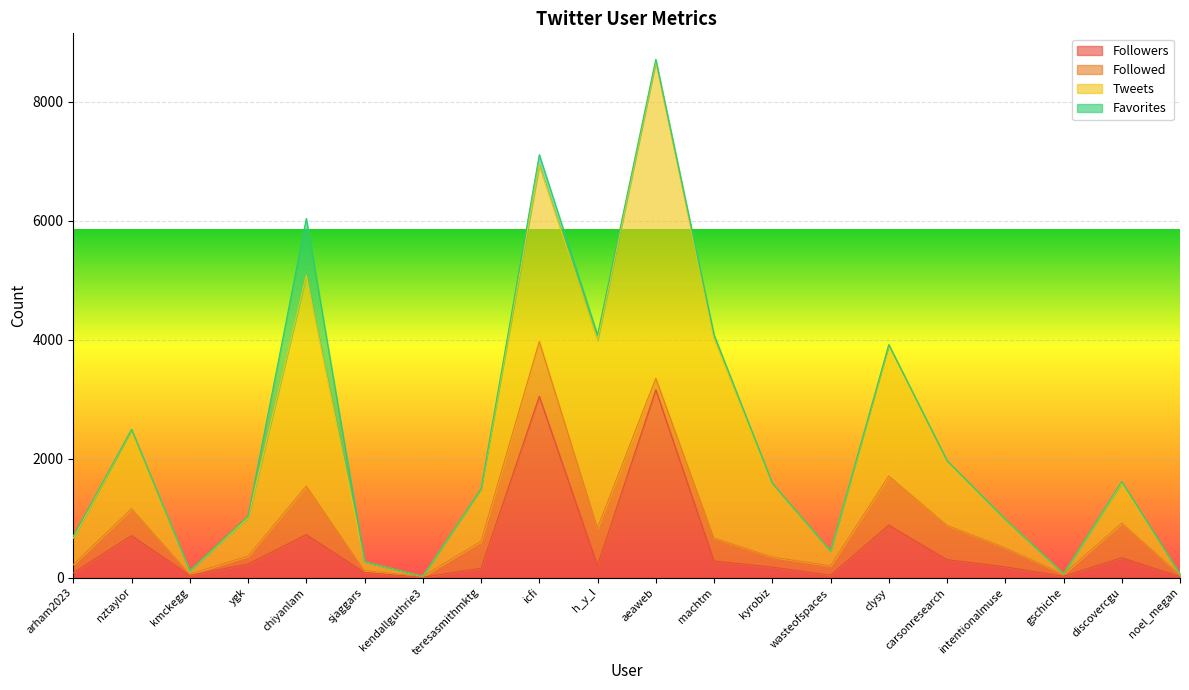

What are all the series names shown in the legend?

Followers, Followed, Tweets, Favorites